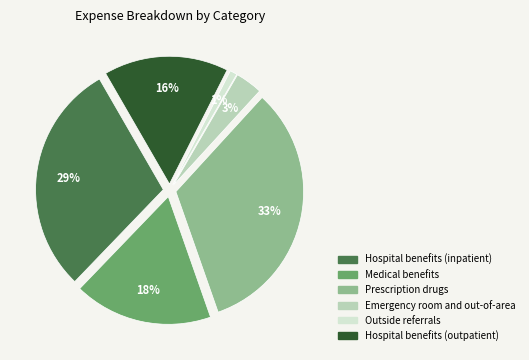

What percentage do Emergency room and out-of-area and Hospital benefits (inpatient) together represent?

32.9%